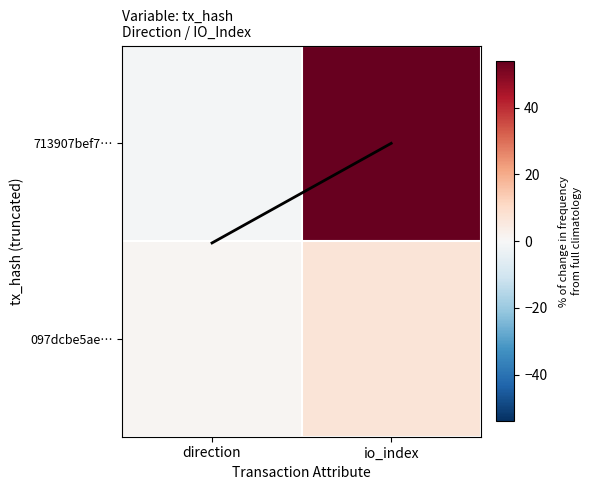

At which category is the sum across all series the highest?

io_index